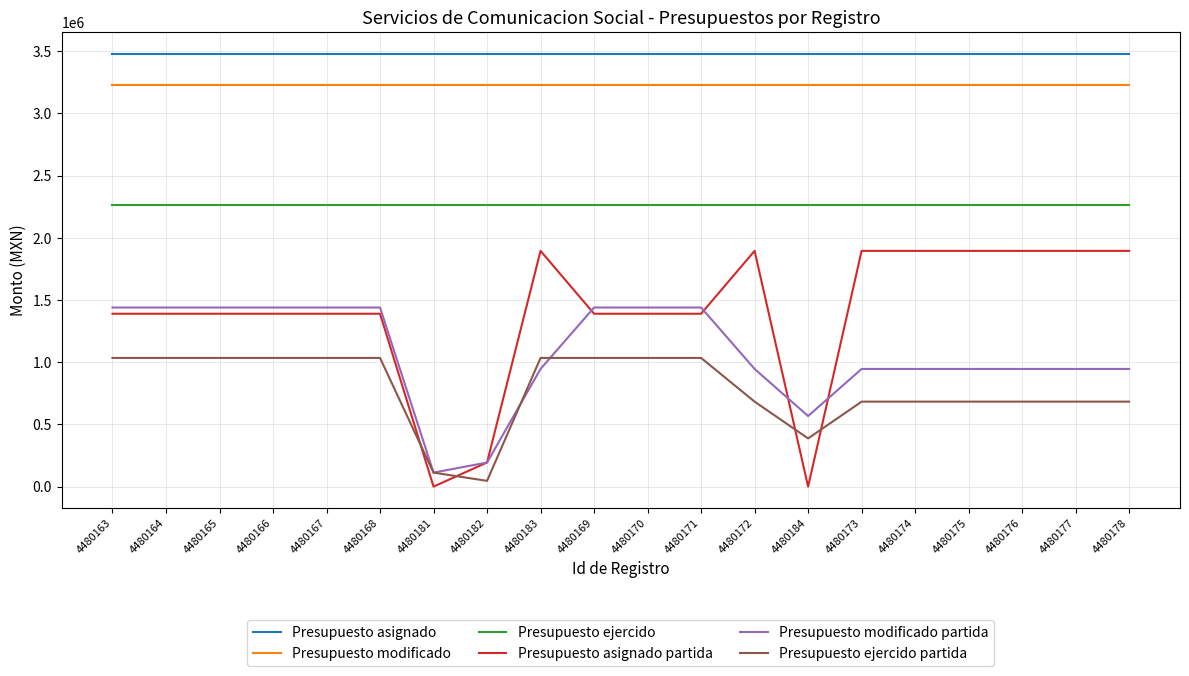

True or false: Presupuesto ejercido and Presupuesto asignado partida intersect in this chart.

False